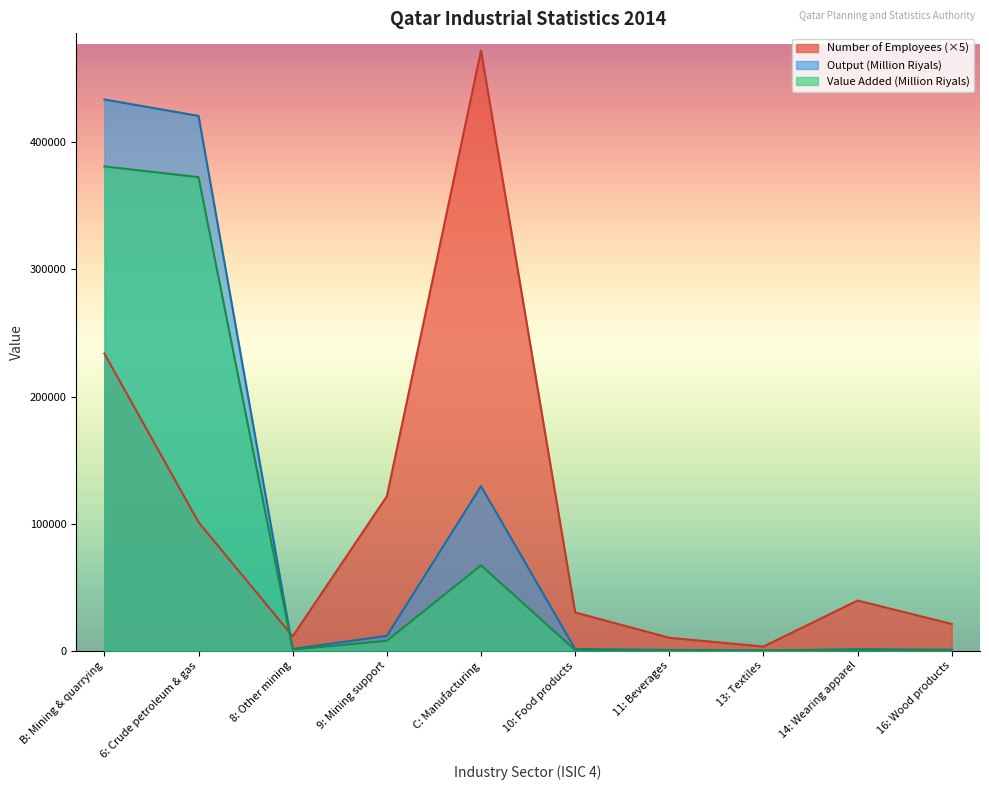

Where does the Output (Million Riyals) series first go above 1335?

B: Mining & quarrying